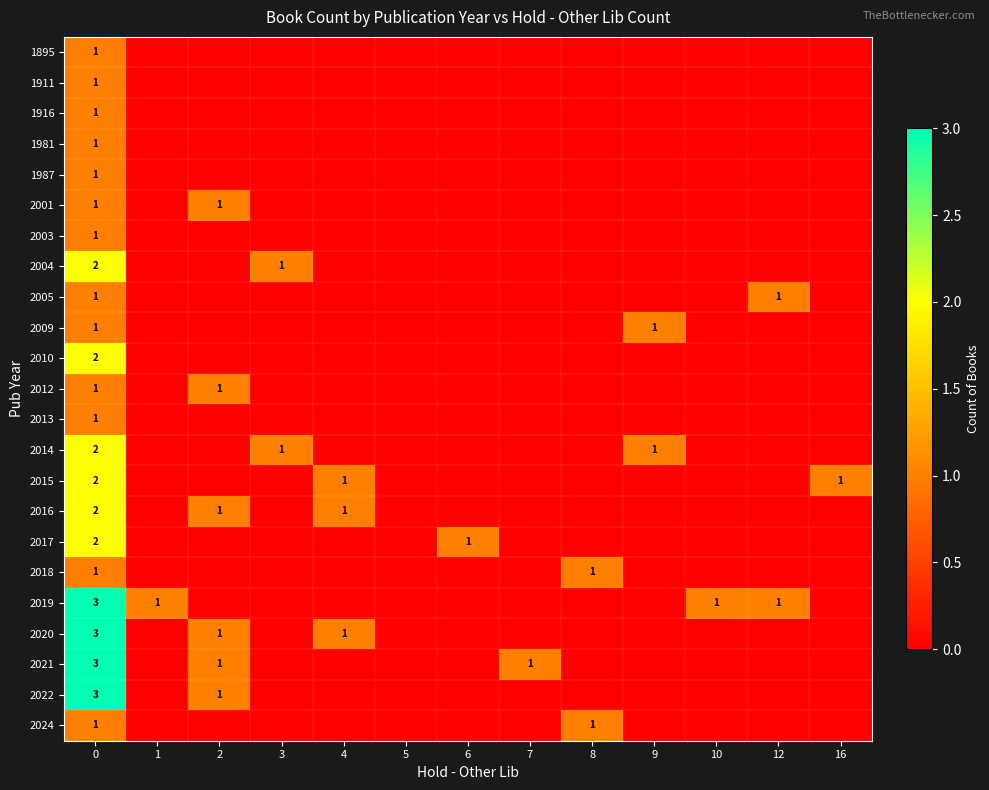

What is the greatest value displayed?

3